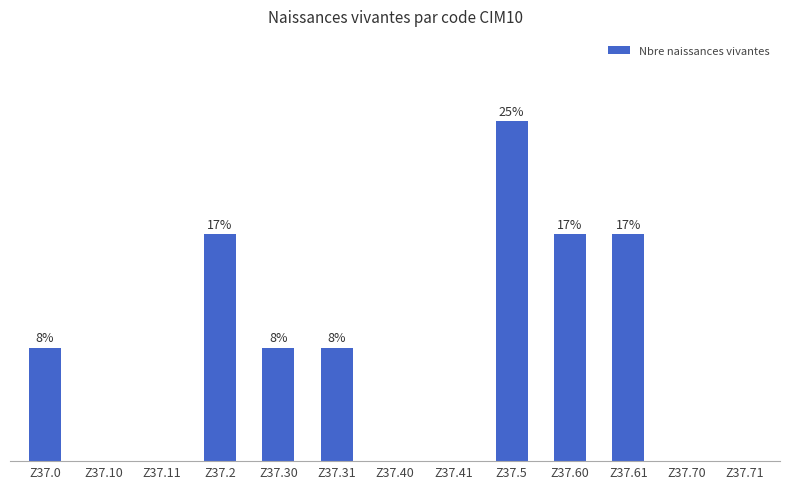

Are the bars horizontal?

No